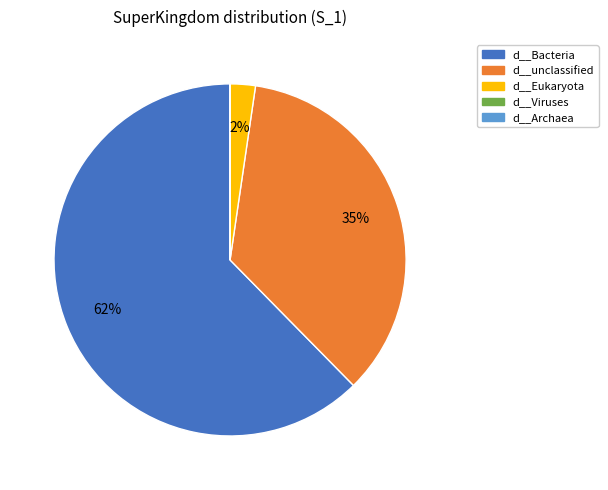

True or false: d__Eukaryota accounts for 2% of the total.

True